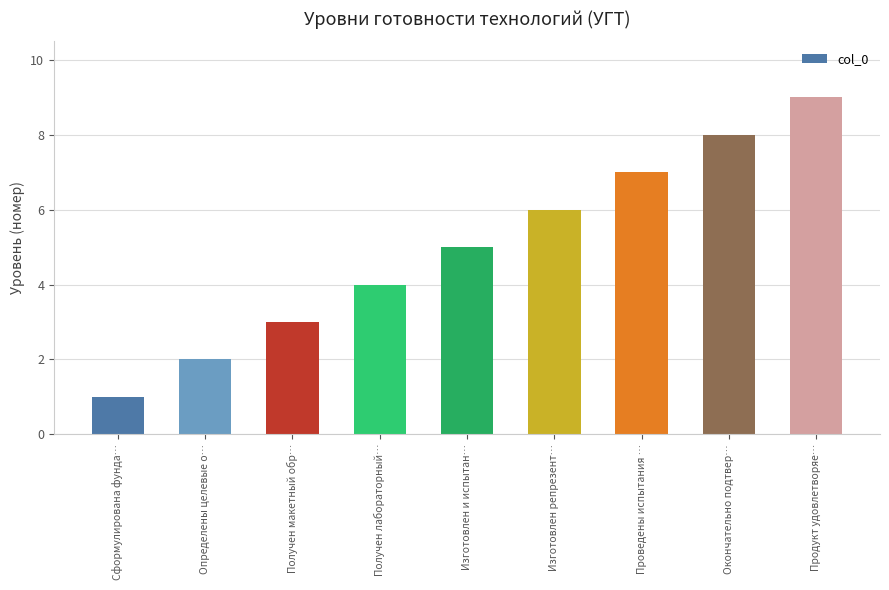

At which category does the chart reach its minimum across all series?

Сформулирована фунда…